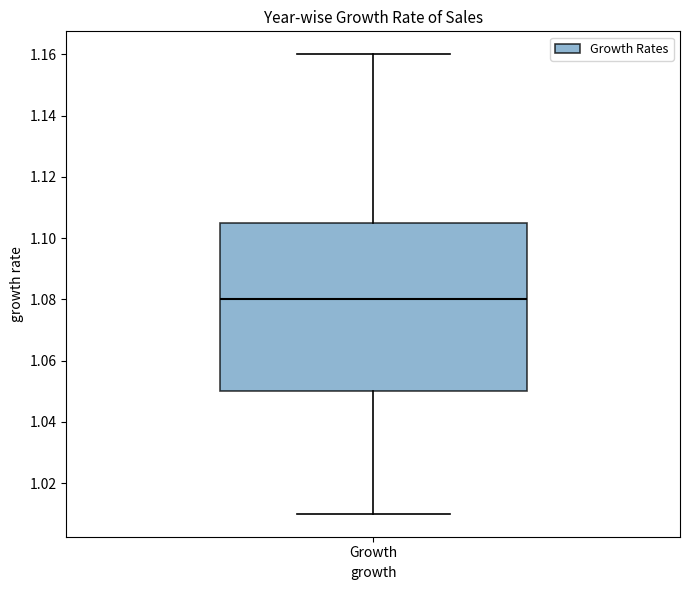

Where is the upper edge of the box for Growth on the y-axis? The values are not printed on the chart, so give them approximately, as read against the axis.

1.106